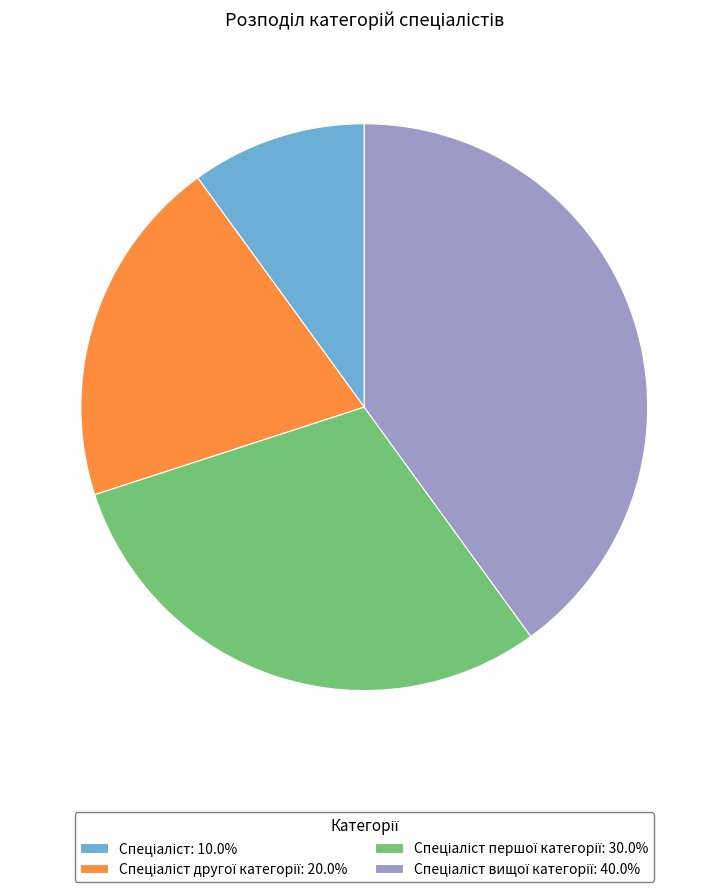

Is there any slice that represents more than half of the pie?

No